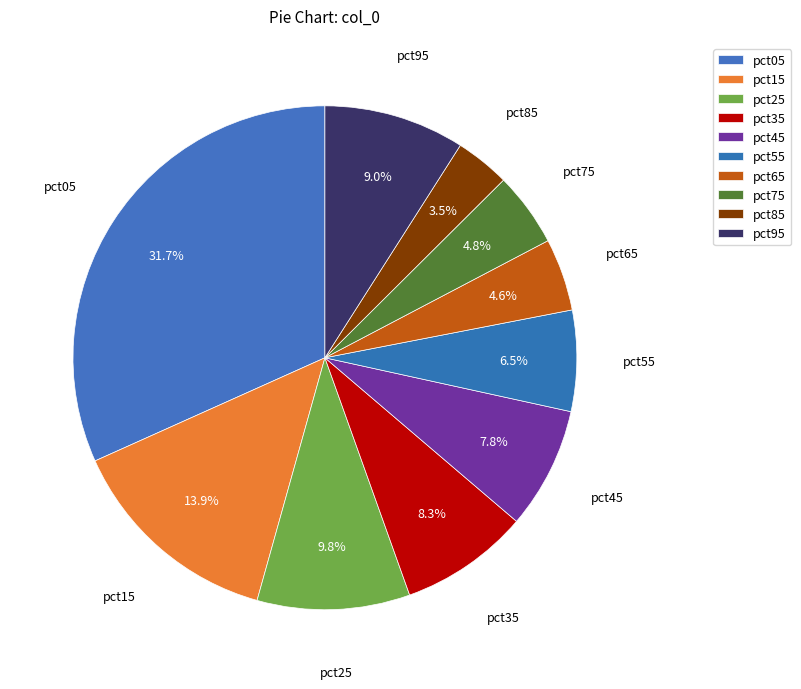

To the nearest percent, what is the average slice percentage?

10%